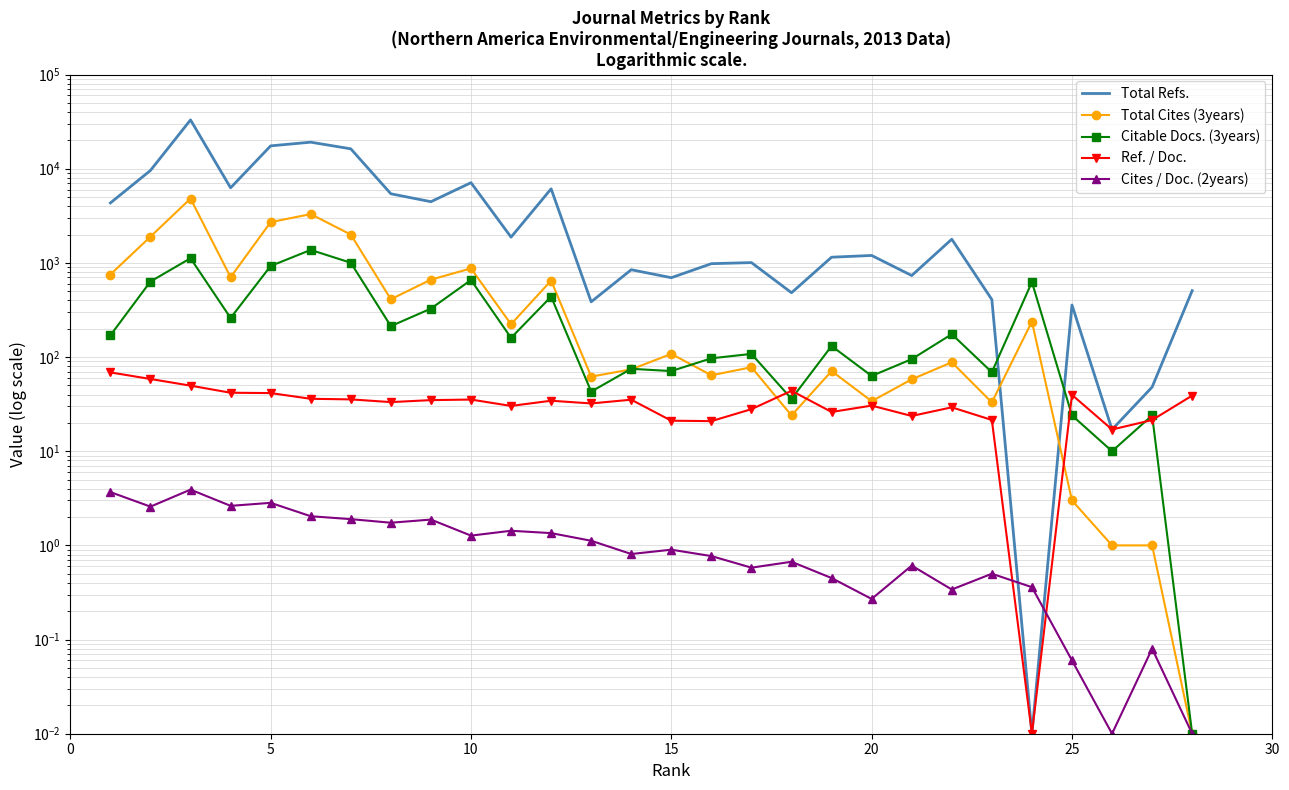

How many lines are shown in the chart?

5